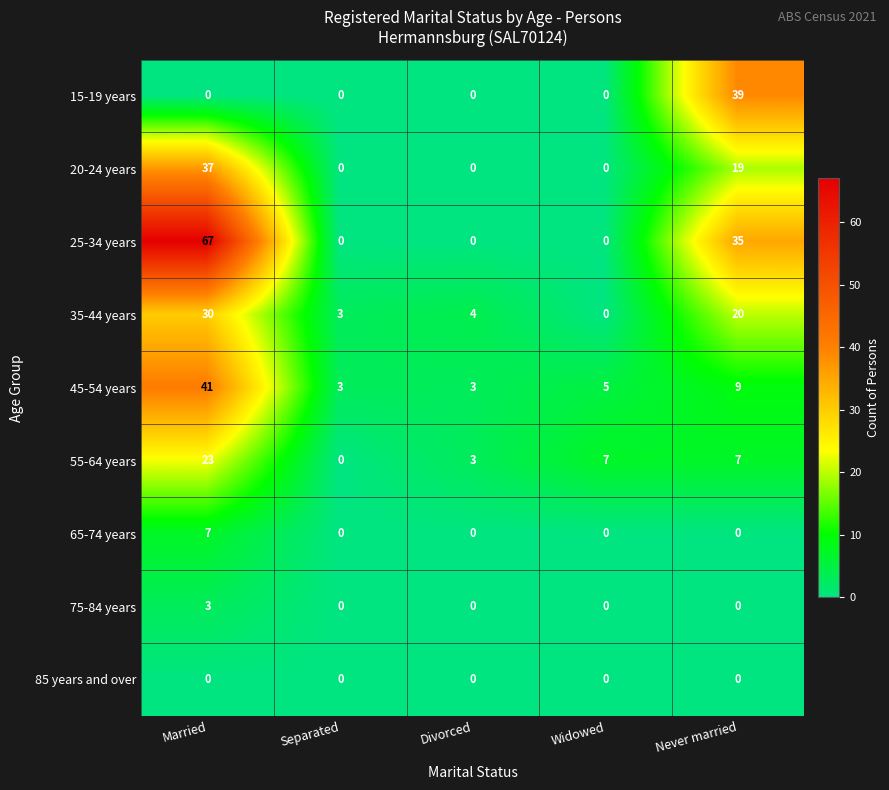

How many 25-34 years values are between 0 and 35?

4